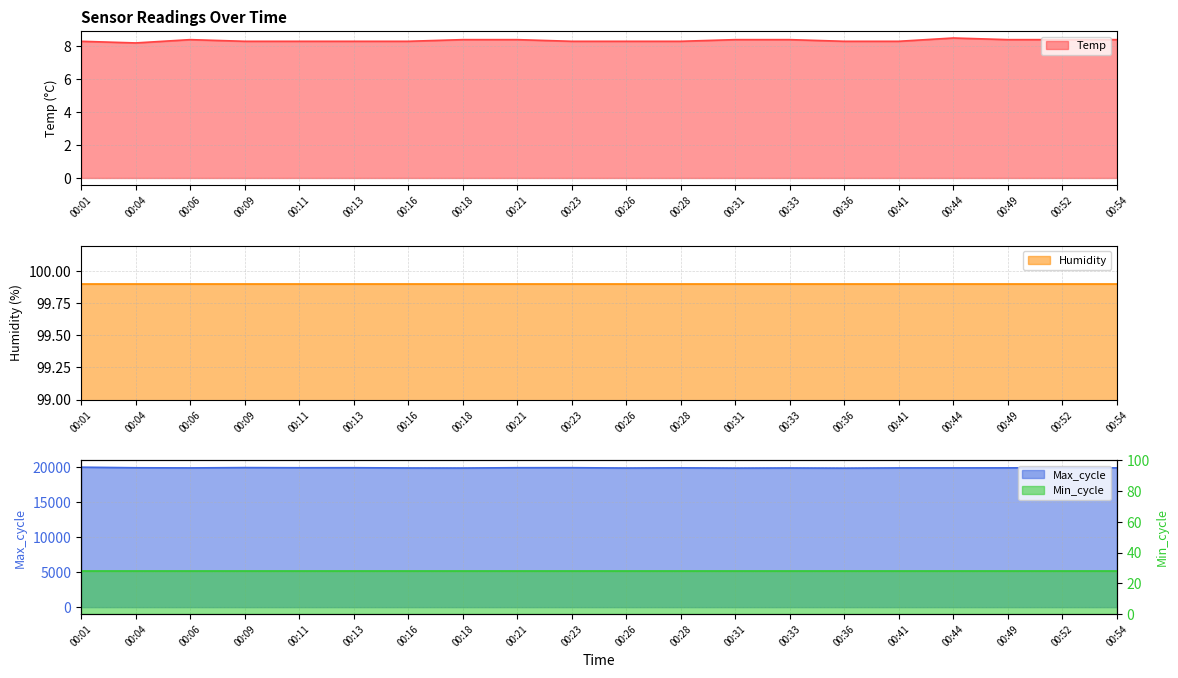

What is the spread (max minus min) of values at 00:11?

19954.7